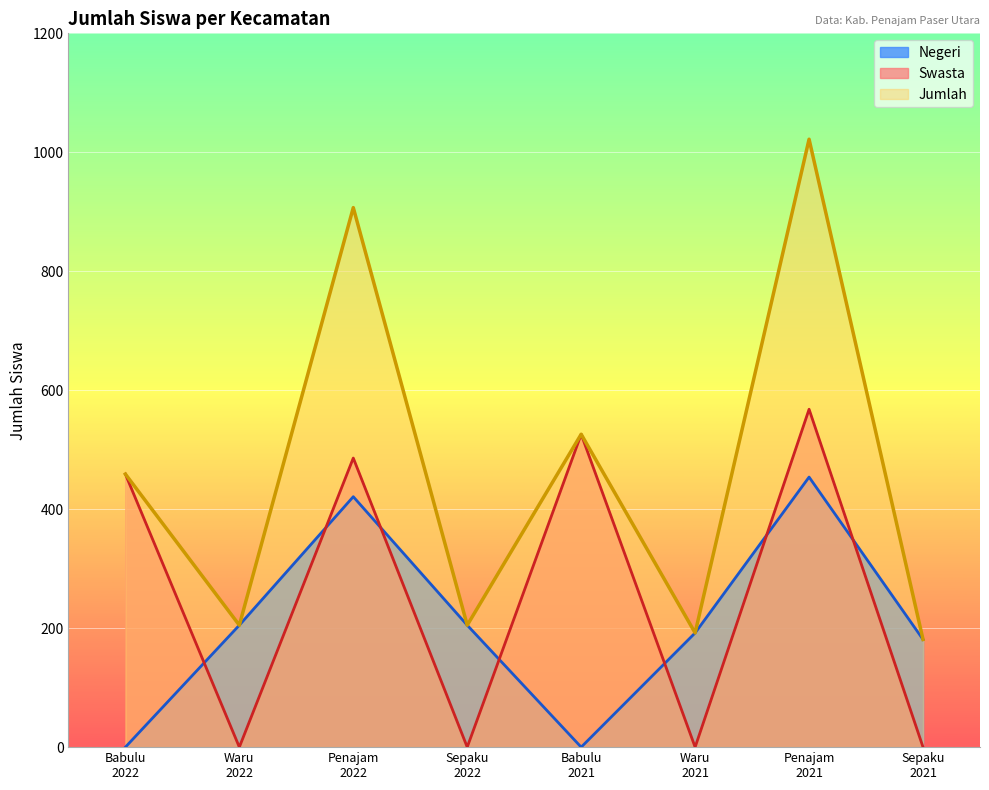

Where is the first local maximum for Swasta?

Penajam
2022